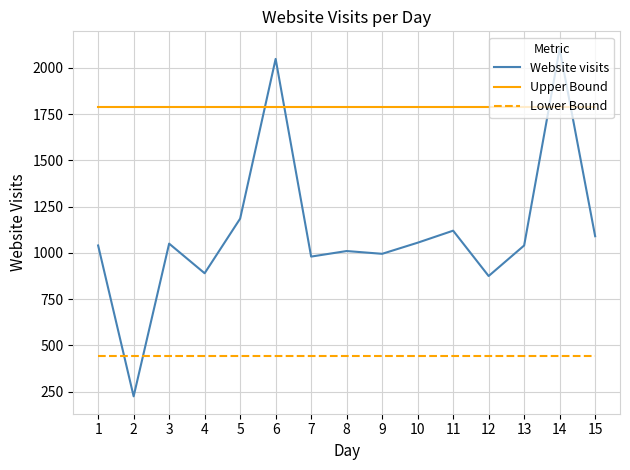

Is it true that Lower Bound equals 441.1 at 14?

True